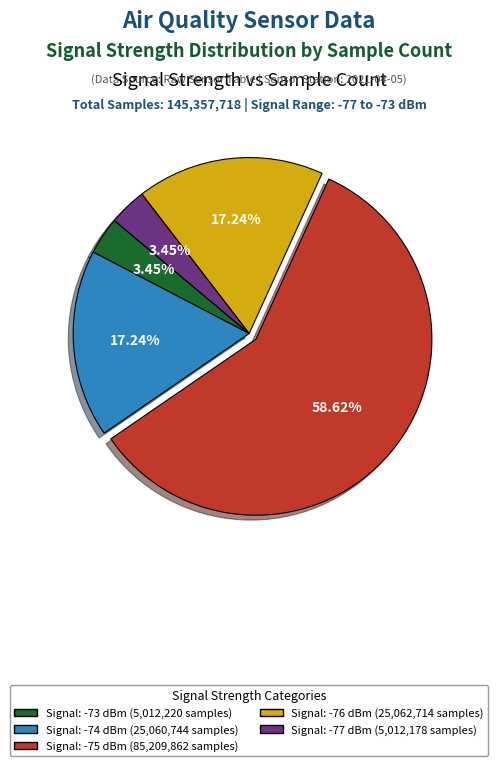

Is there a majority slice in this chart?

Yes